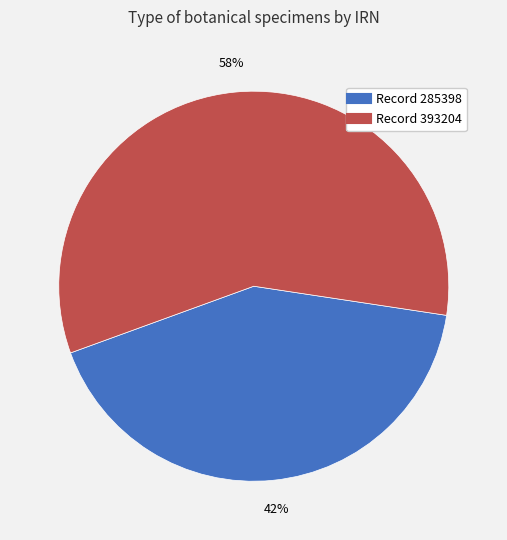

To the nearest percent, what is the average slice percentage?

50%